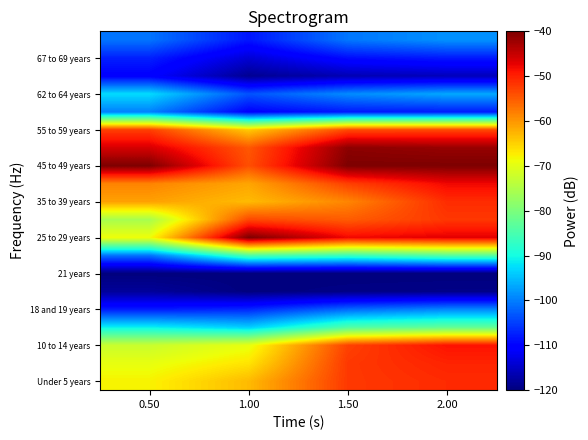

How many data points does each series have?

4